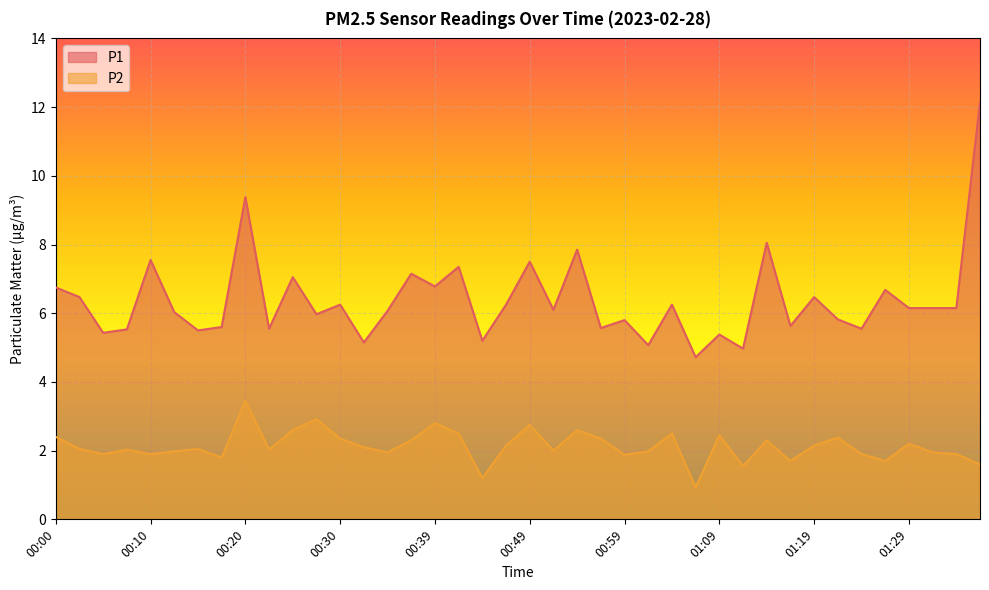

How many lines are shown in the chart?

2